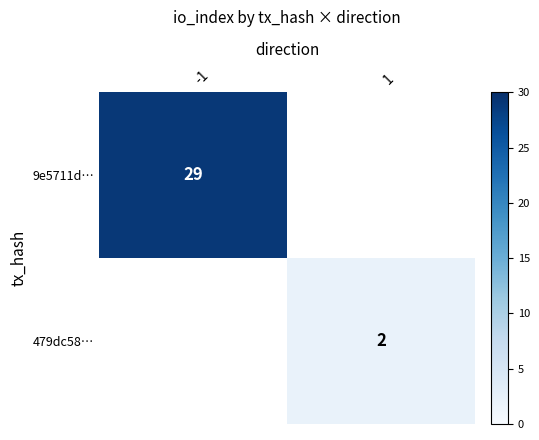

The value of 479dc58… at 1 is 3. True or false?

False